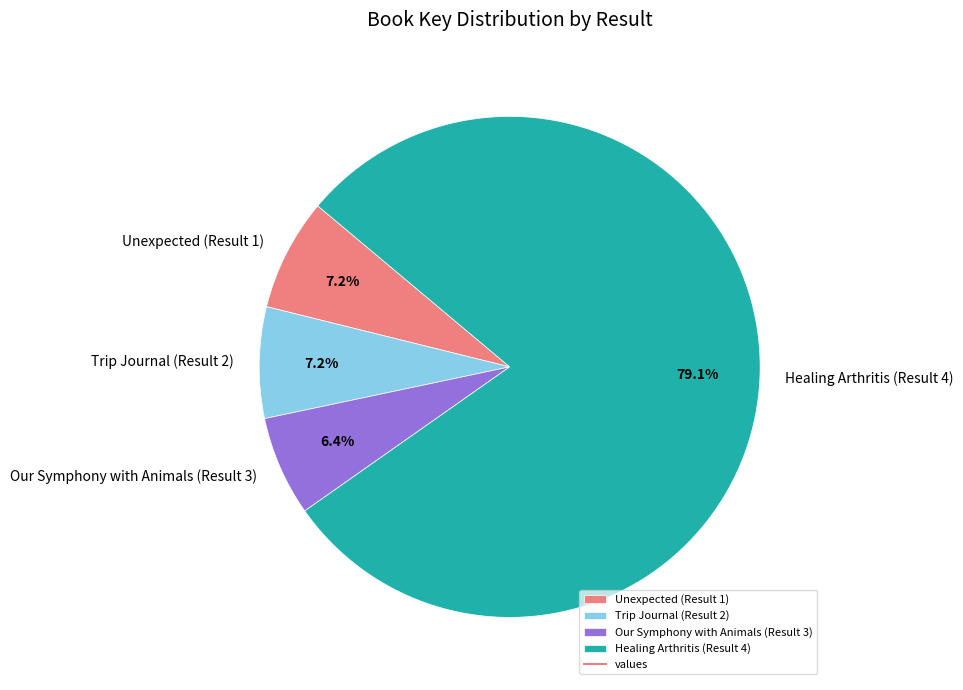

The Trip Journal (Result 2) slice represents 21% of the pie. True or false?

False